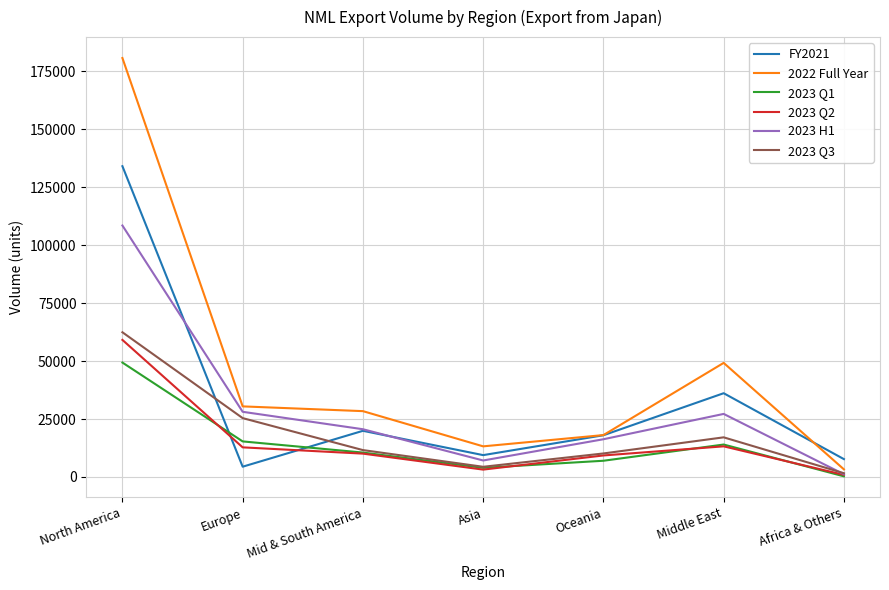

List the series in order of their peak value, highest first.

2022 Full Year, FY2021, 2023 H1, 2023 Q3, 2023 Q2, 2023 Q1